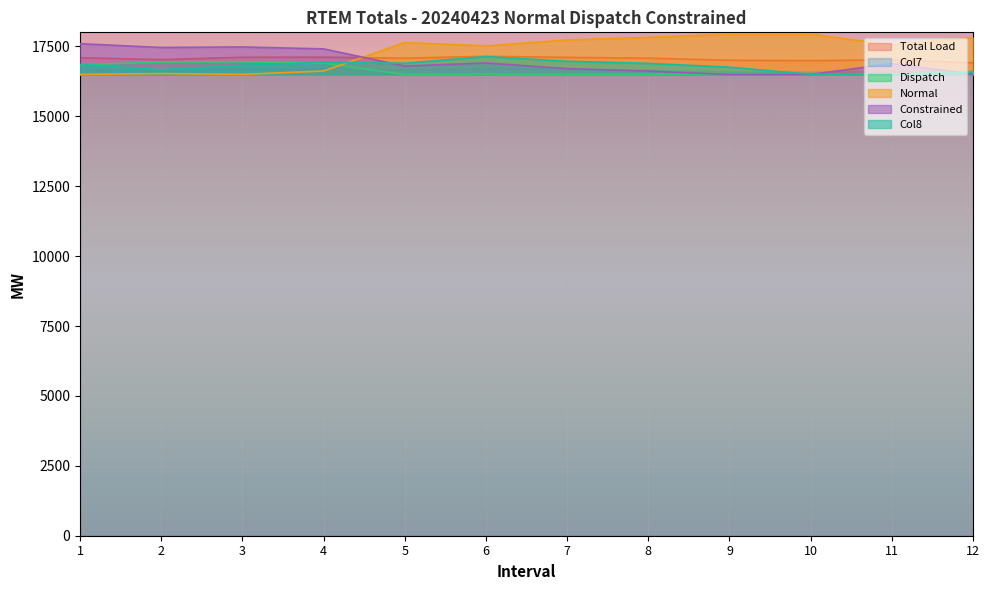

How many lines are shown in the chart?

6